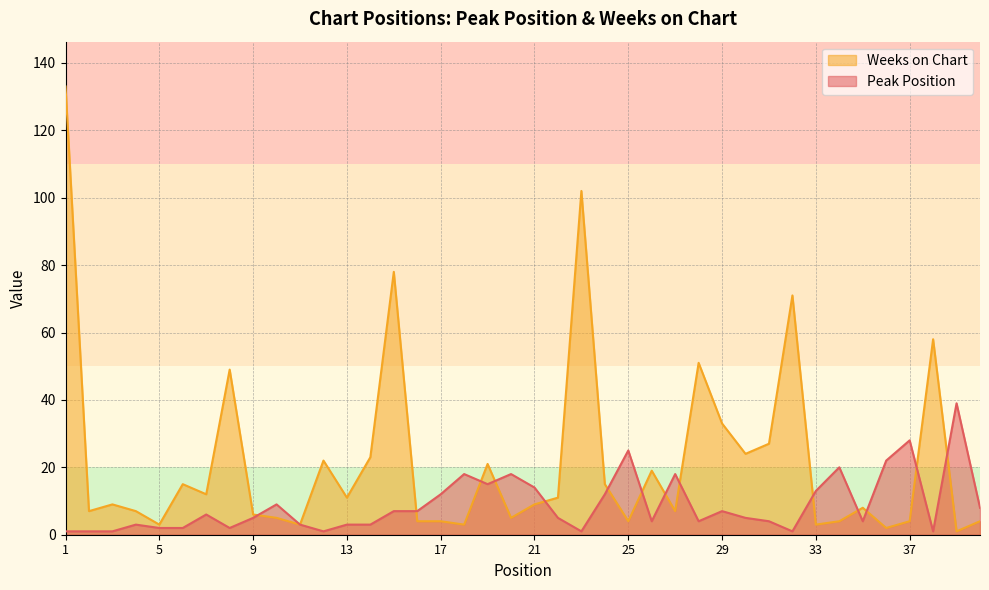

Is the value of Weeks on Chart at 16 greater than the value of Peak Position at 4?

Yes